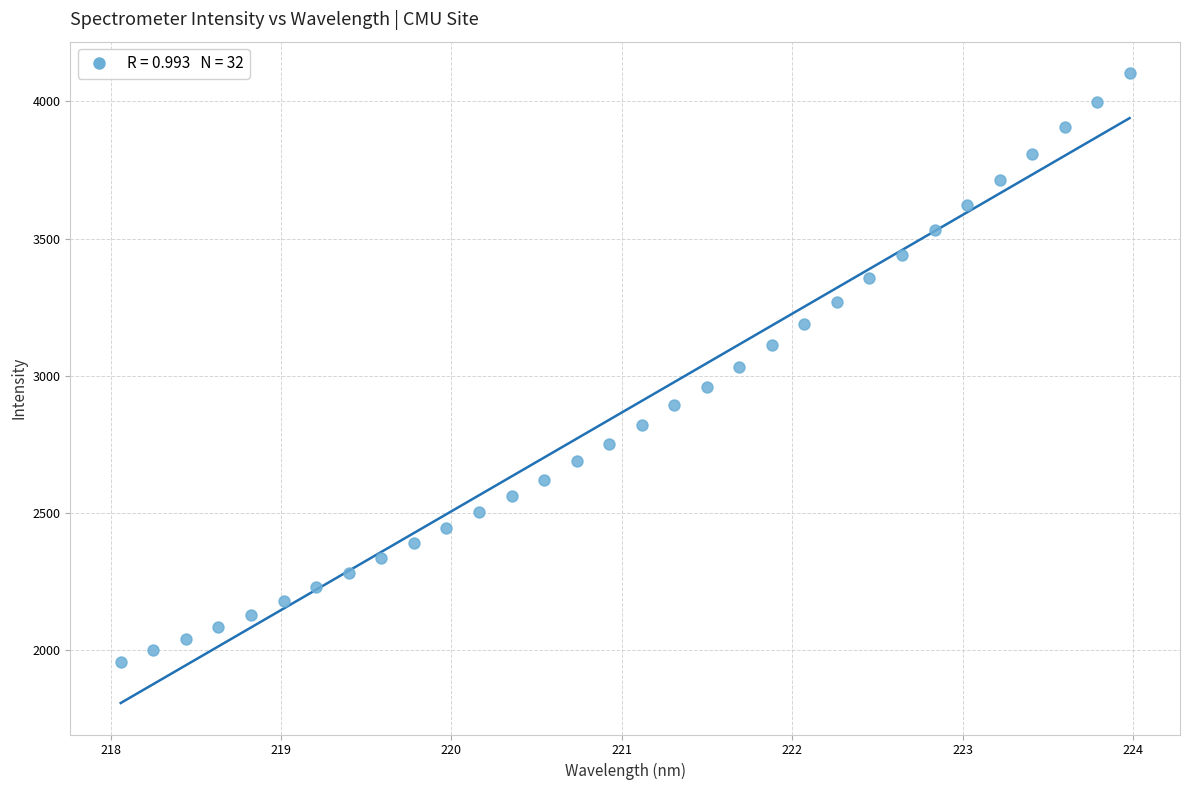

What is the range of X values (max minus min)?

5.9